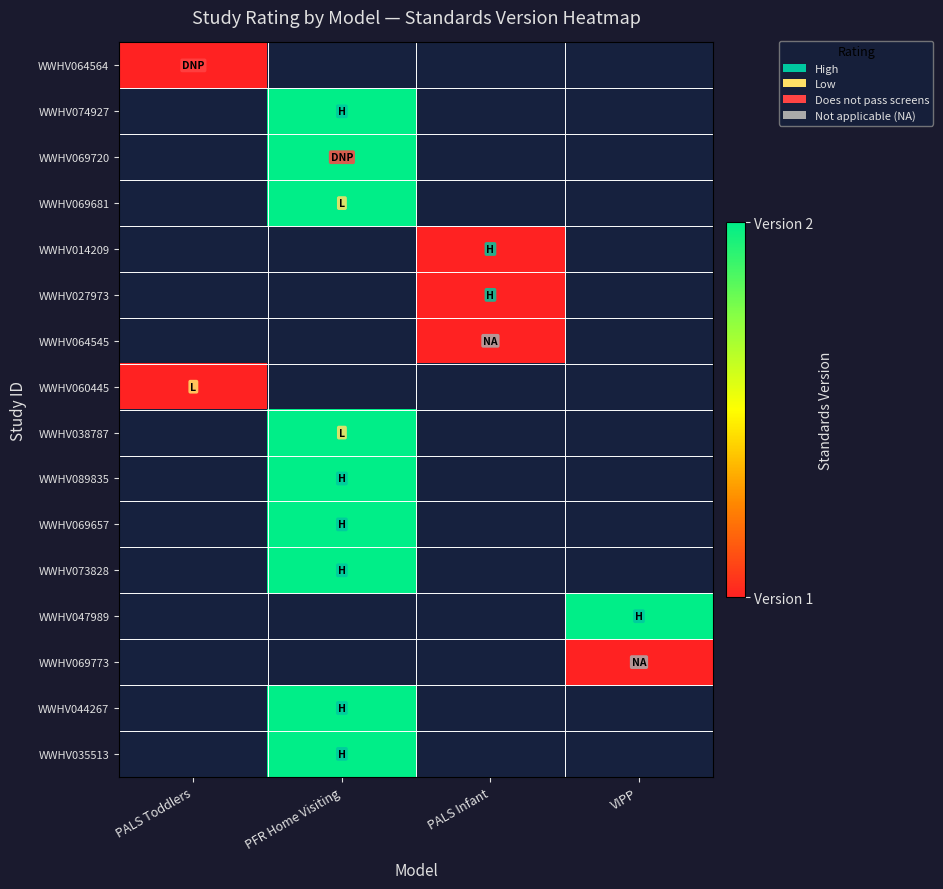

Count the number of data series in this chart.

16